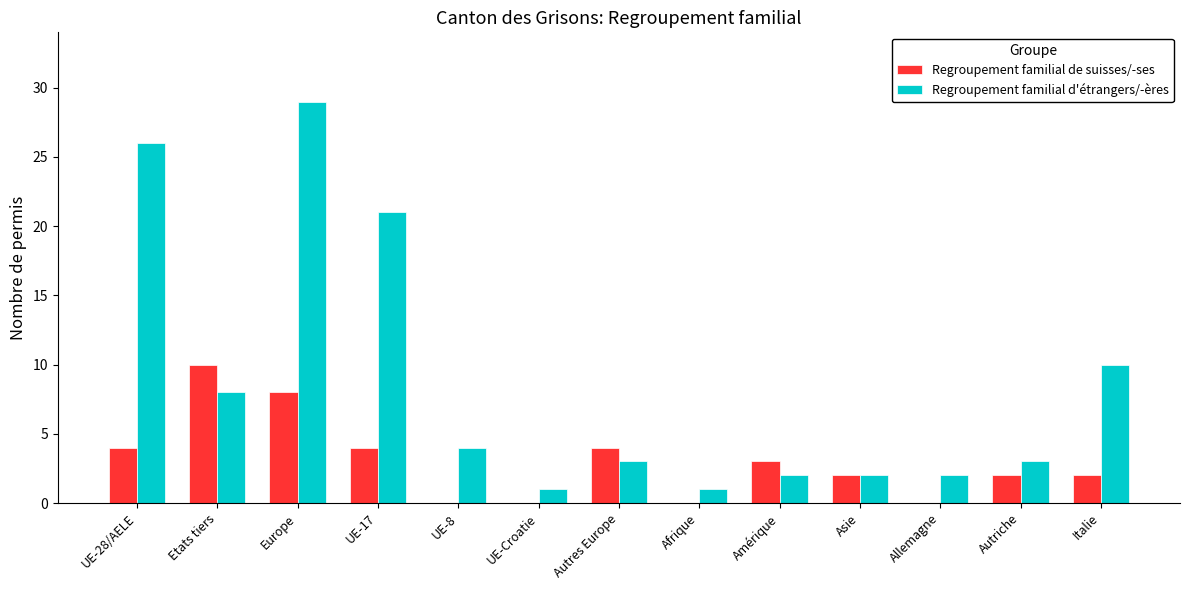

True or false: Regroupement familial de suisses/-ses has a value of 10 at Etats tiers.

True